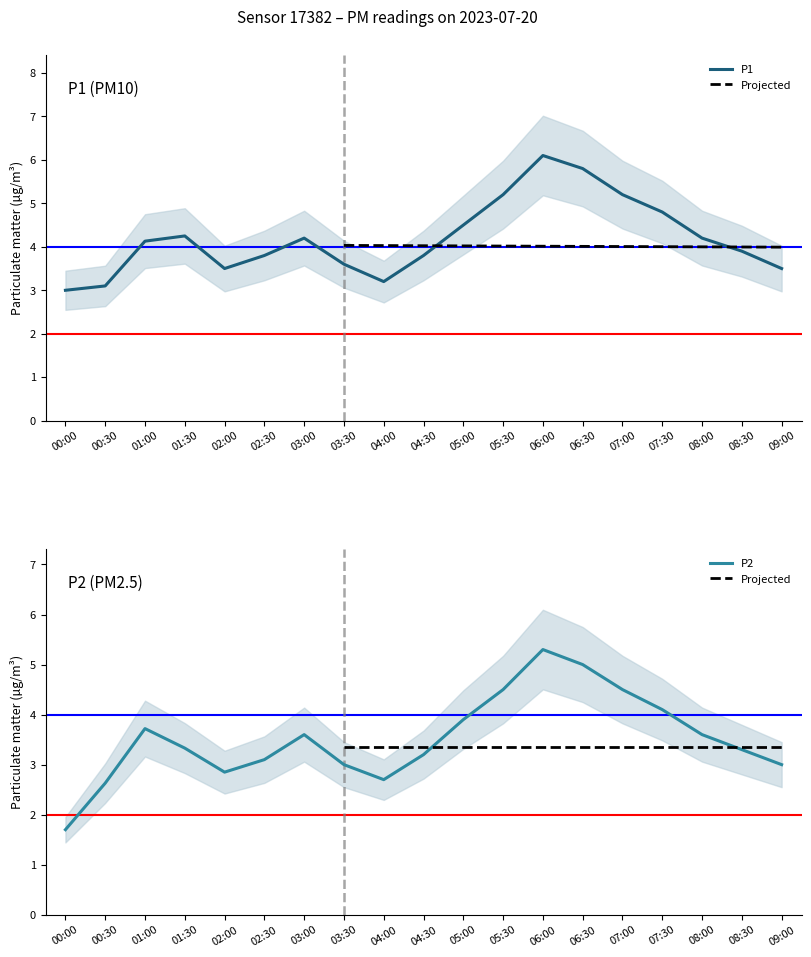

Reading right to left, extract all data points from this chart.

P1: 3.5	3.9	4.2	4.8	5.2	5.8	6.1	5.2	4.5	3.8	3.2	3.6	4.2	3.8	3.5	4.2	4.1	3.1	3.0
P2: 3.0	3.3	3.6	4.1	4.5	5.0	5.3	4.5	3.9	3.2	2.7	3.0	3.6	3.1	2.9	3.3	3.7	2.6	1.7